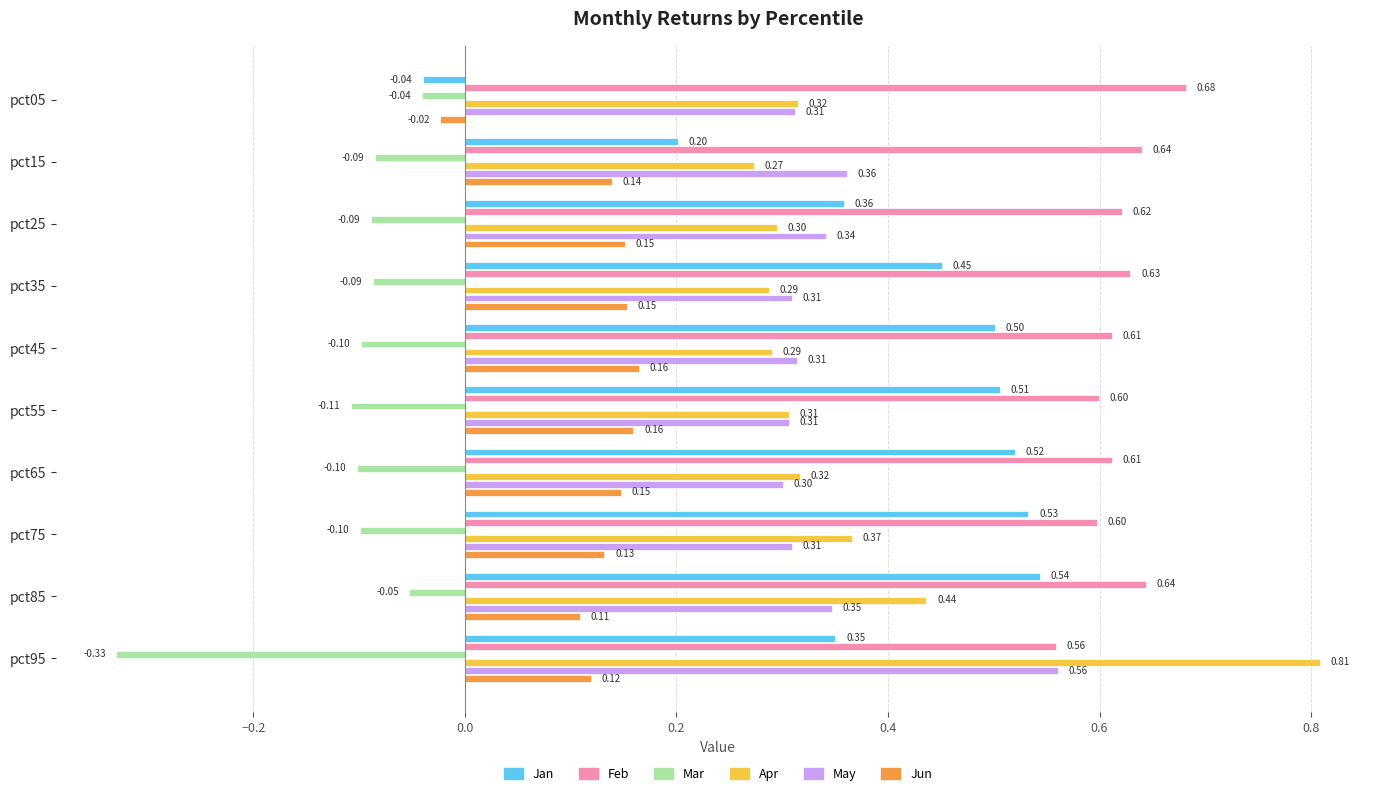

What is the difference between the maximum and minimum values in the May series?

0.3